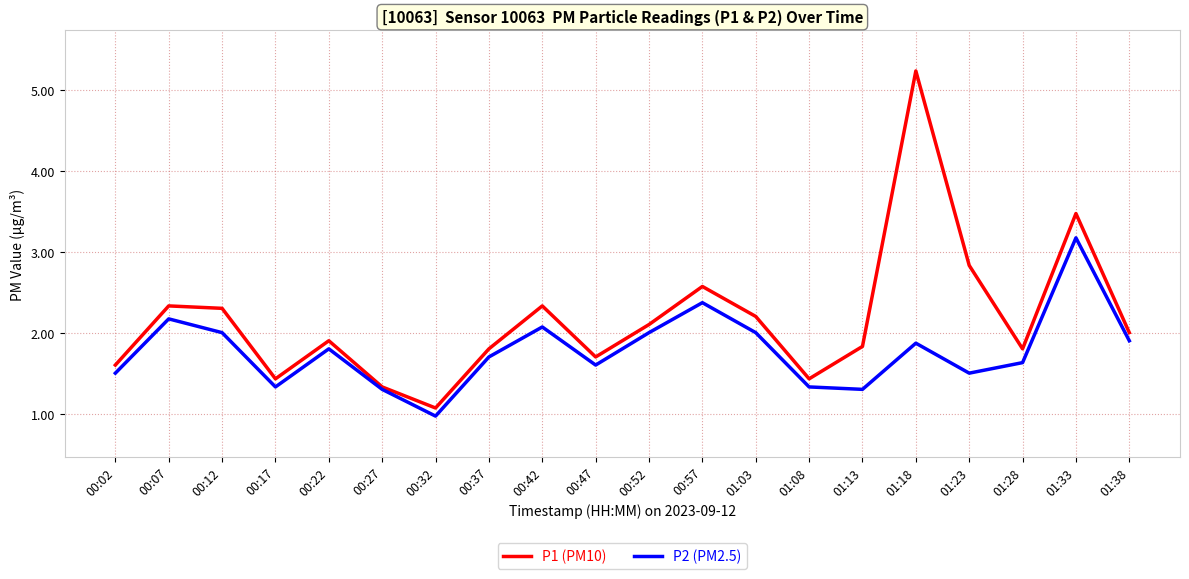

Which label corresponds to the smallest value in the chart?

00:32